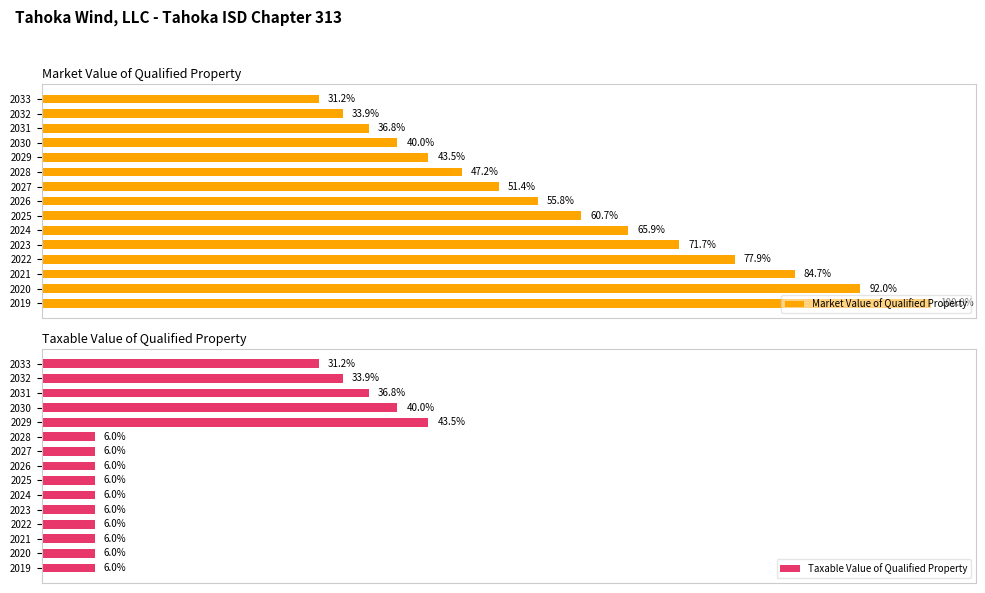

Rank the series by their average value, from highest to lowest.

Market Value of Qualified Property, Taxable Value of Qualified Property